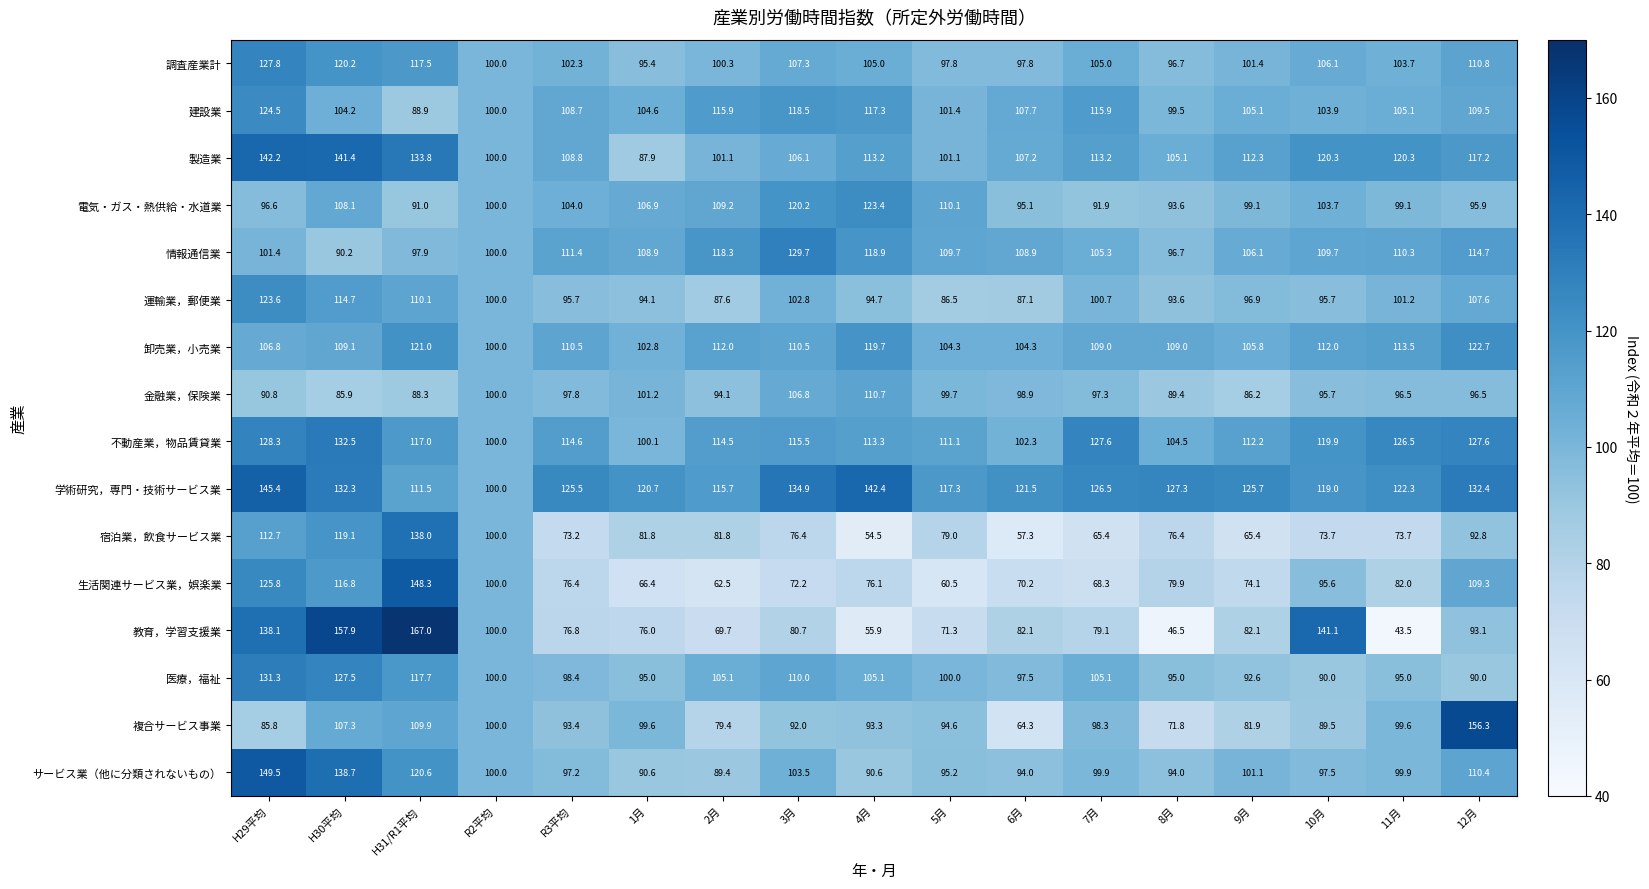

At which category is the sum across all series the highest?

H29平均